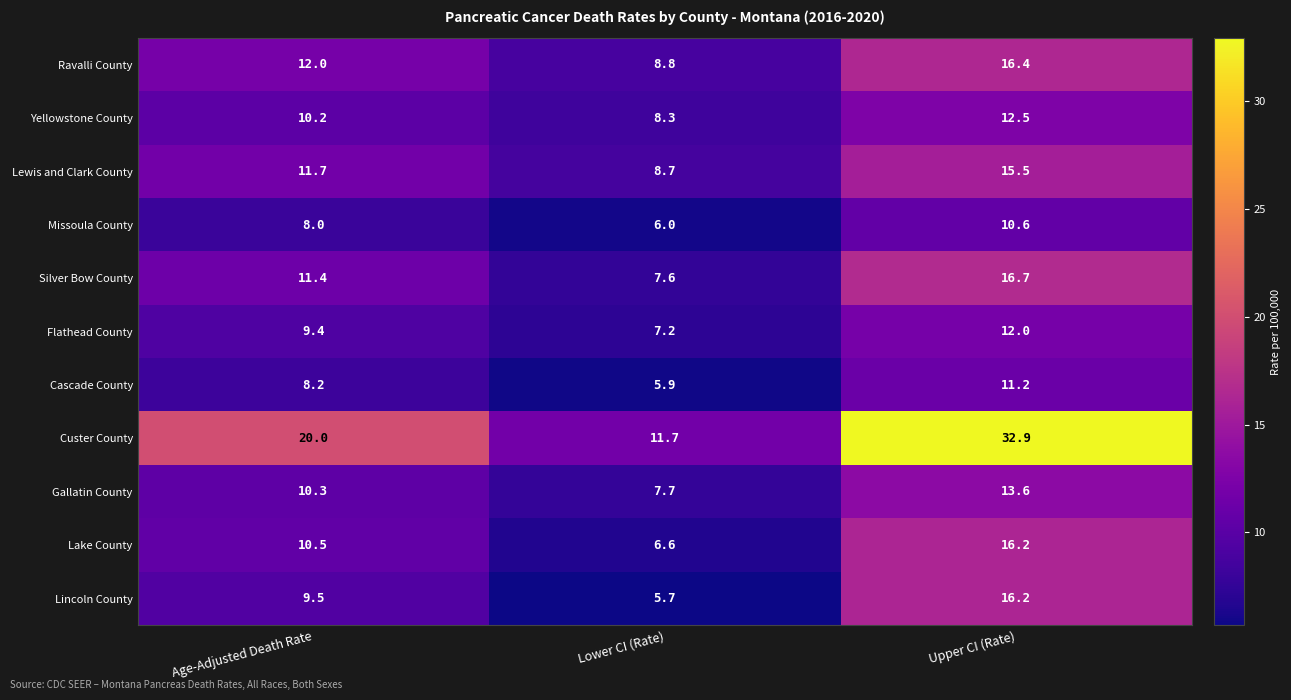

At which label is Gallatin County closest to 10?

Age-Adjusted Death Rate